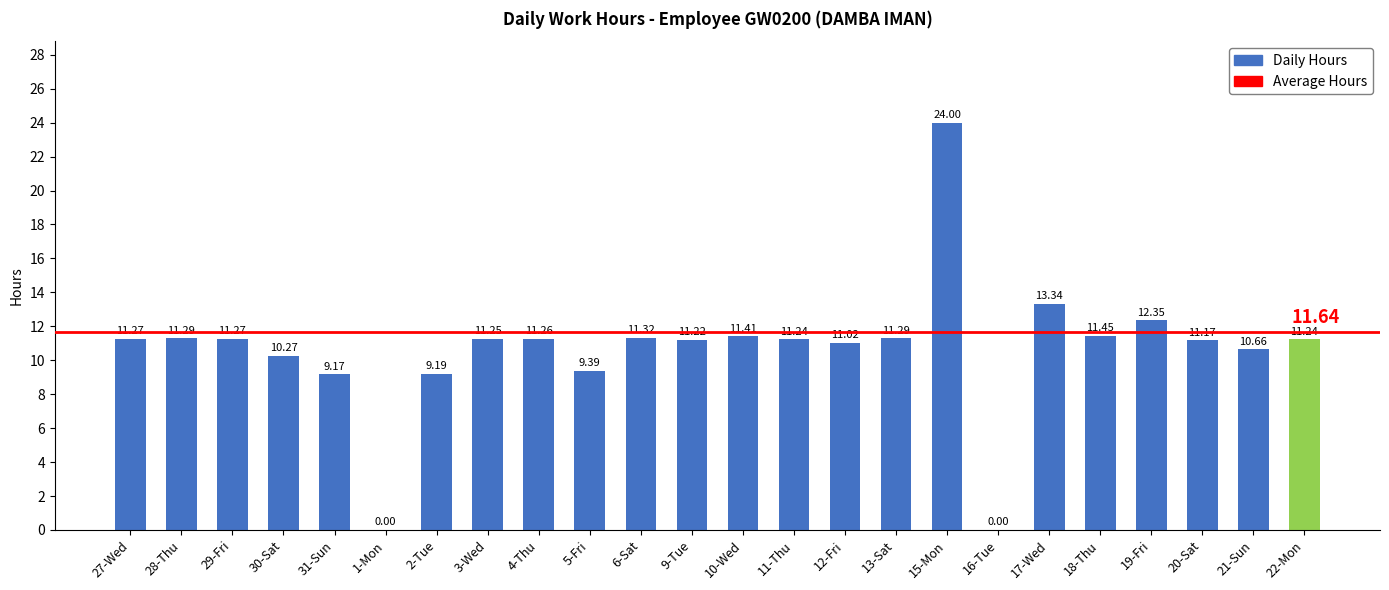

Between 17-Wed and 2-Tue, which is larger?

17-Wed